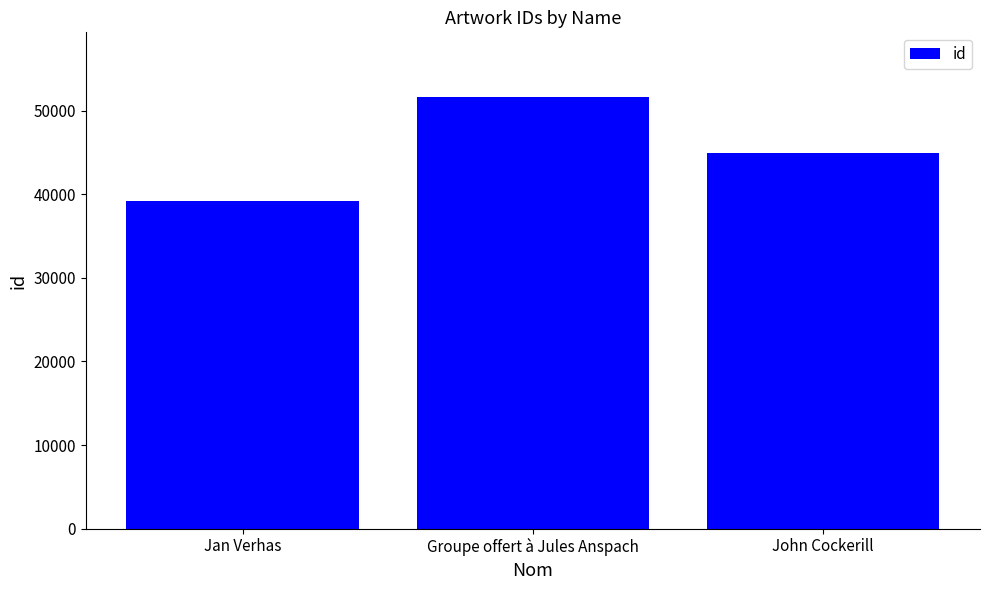

What is the change in value from Jan Verhas to Groupe offert à Jules Anspach?

+12390